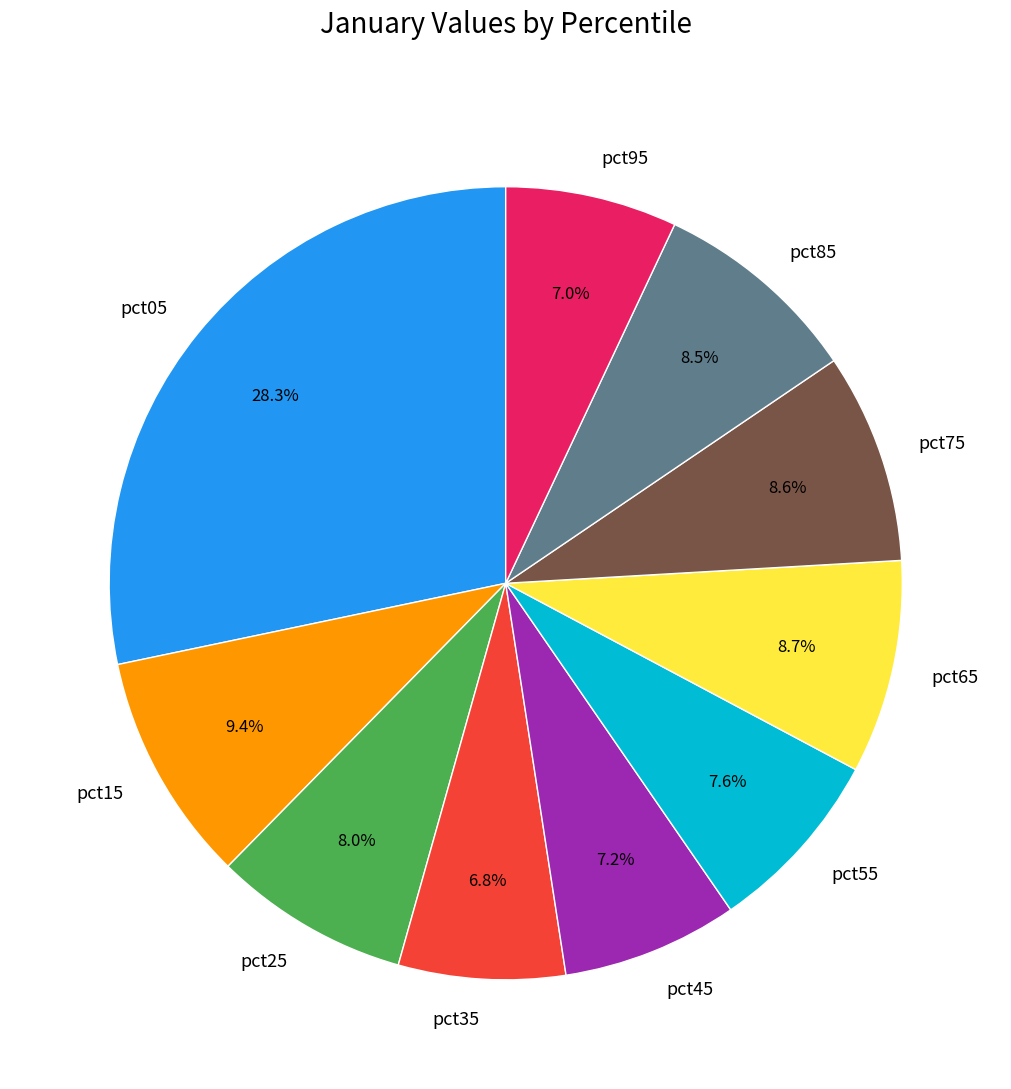

Count the number of slices in the pie.

10